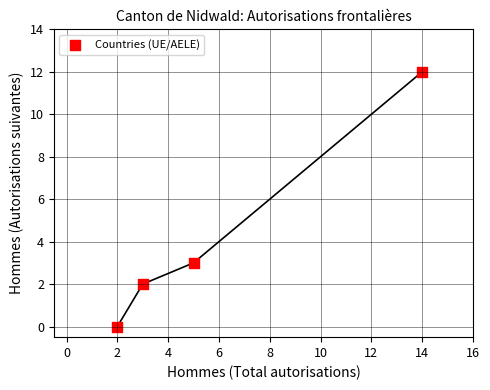

What Y value in the scatter plot is closest to 6?

3